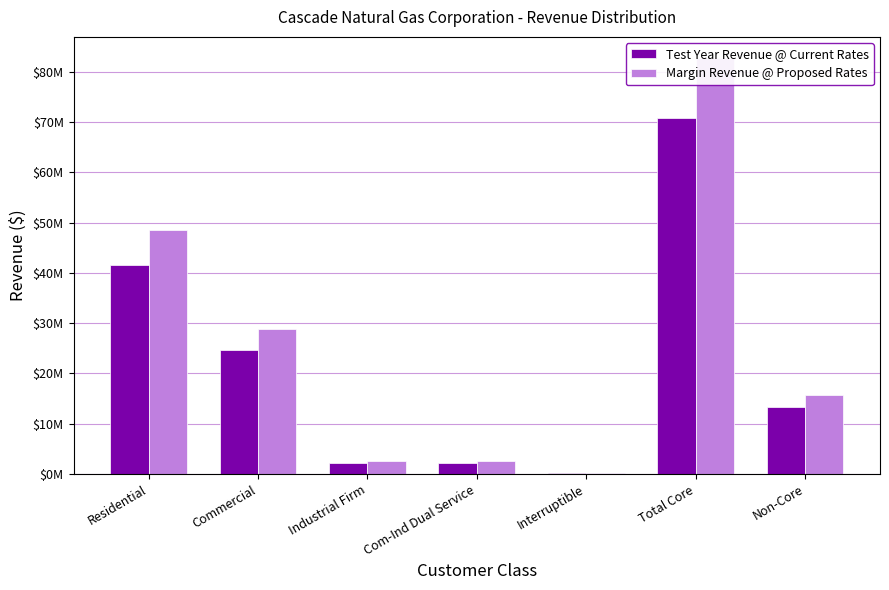

Where does the Margin Revenue @ Proposed Rates series first go above 15676575?

Residential